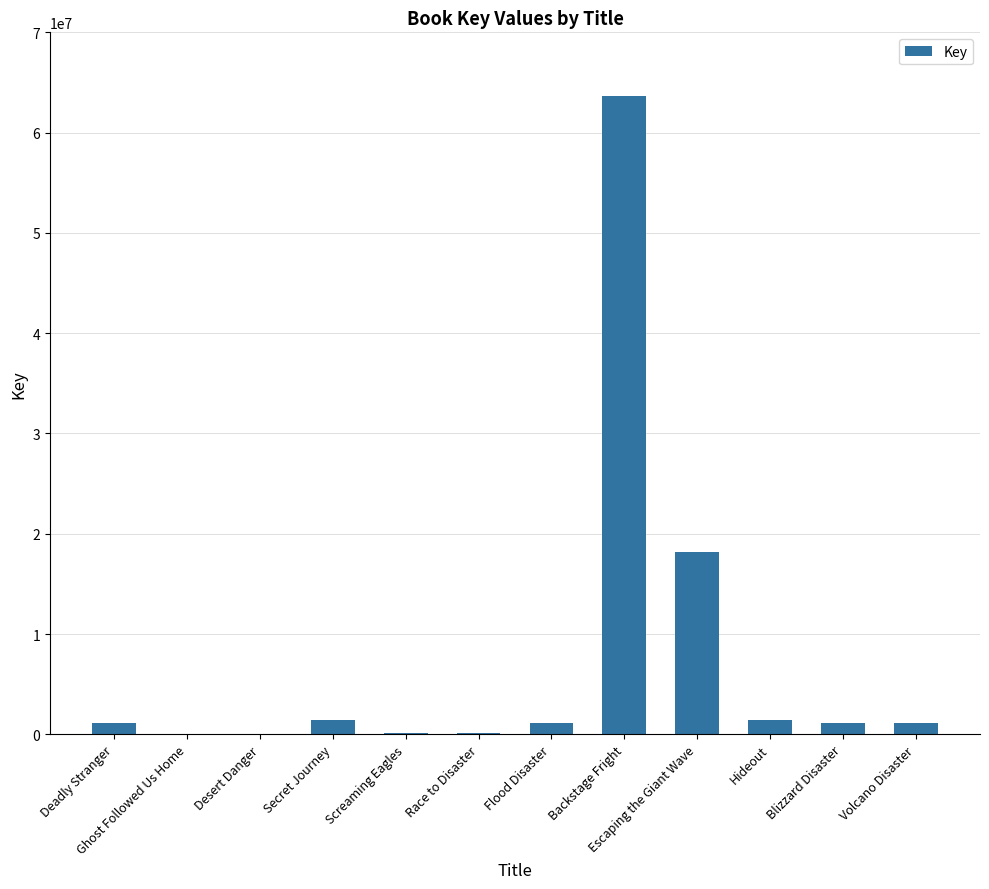

Count the number of categories in the chart.

12